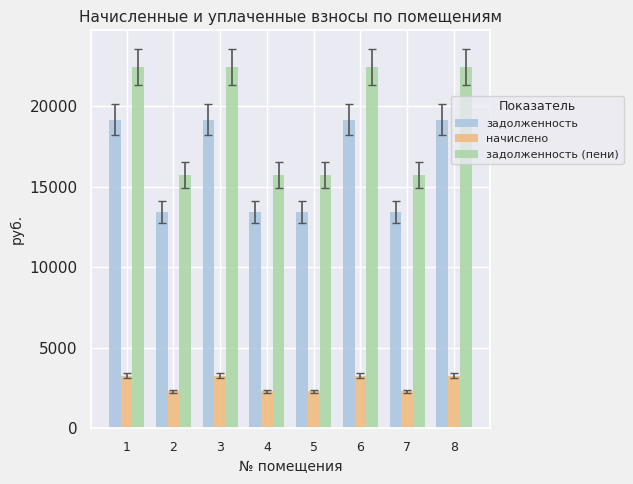

What is the spread (max minus min) of values at 7?

13453.0